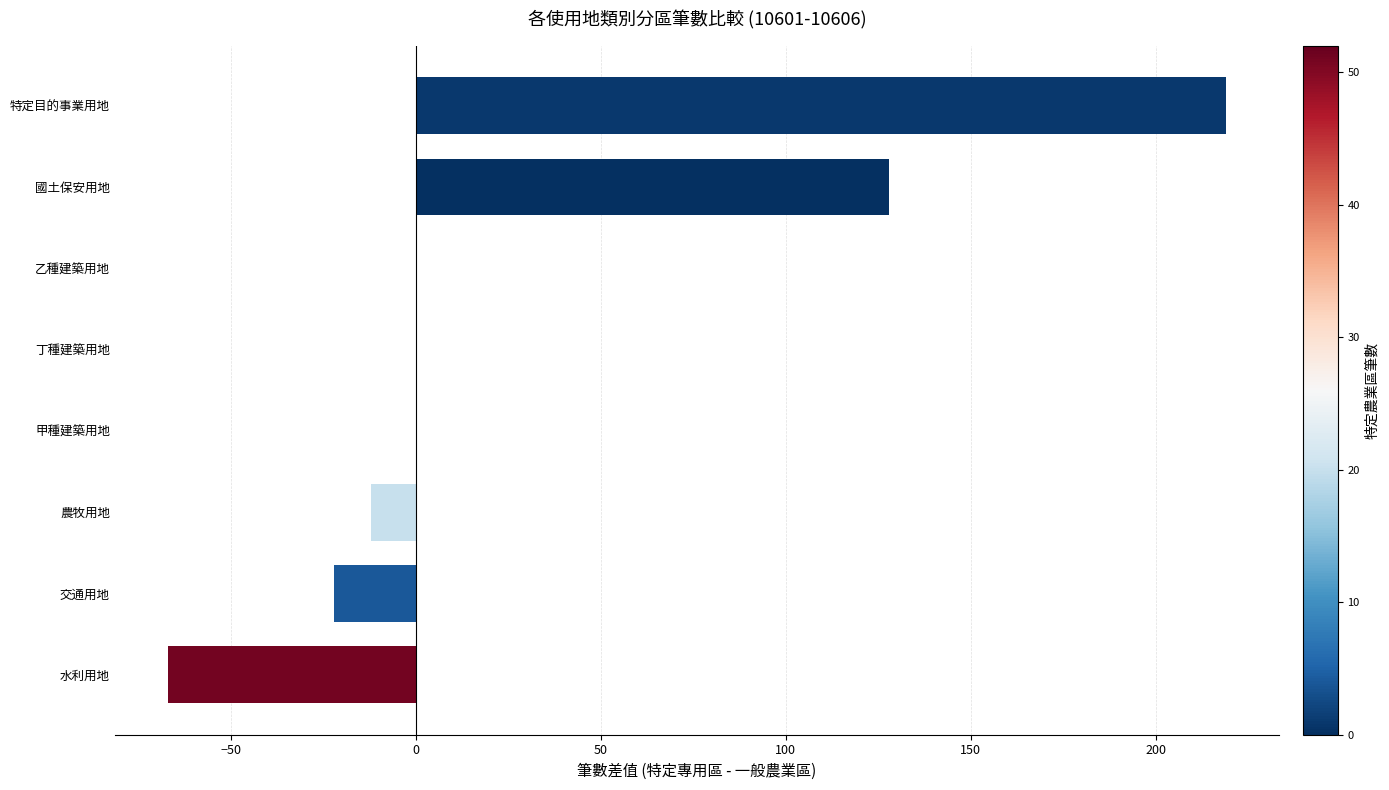

The chart shows a value of -22 at 交通用地. True or false?

True